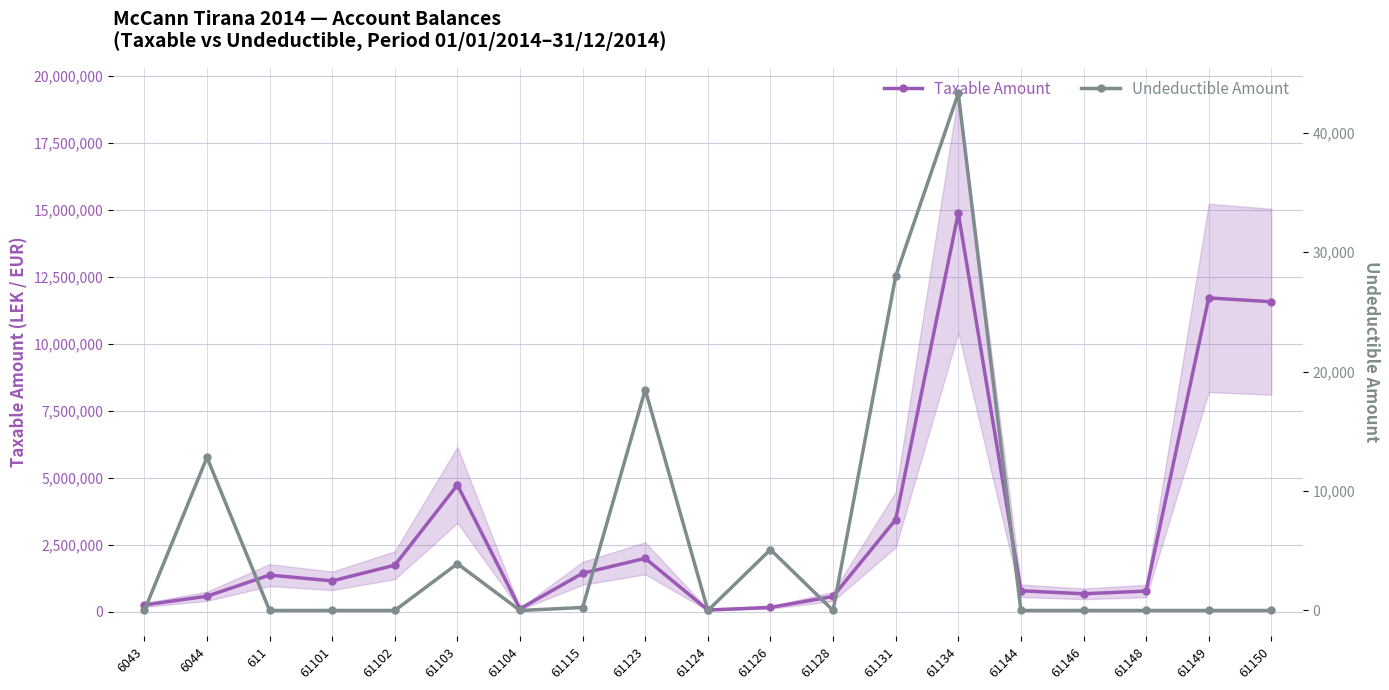

How many interior local valleys does the Undeductible Amount series have?

3